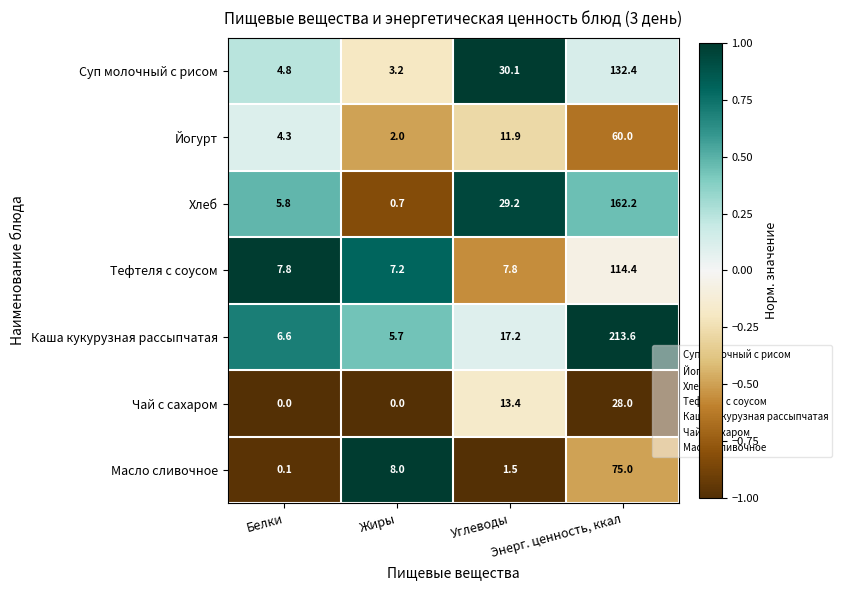

Which series has the largest total across all categories?

Каша кукурузная рассыпчатая